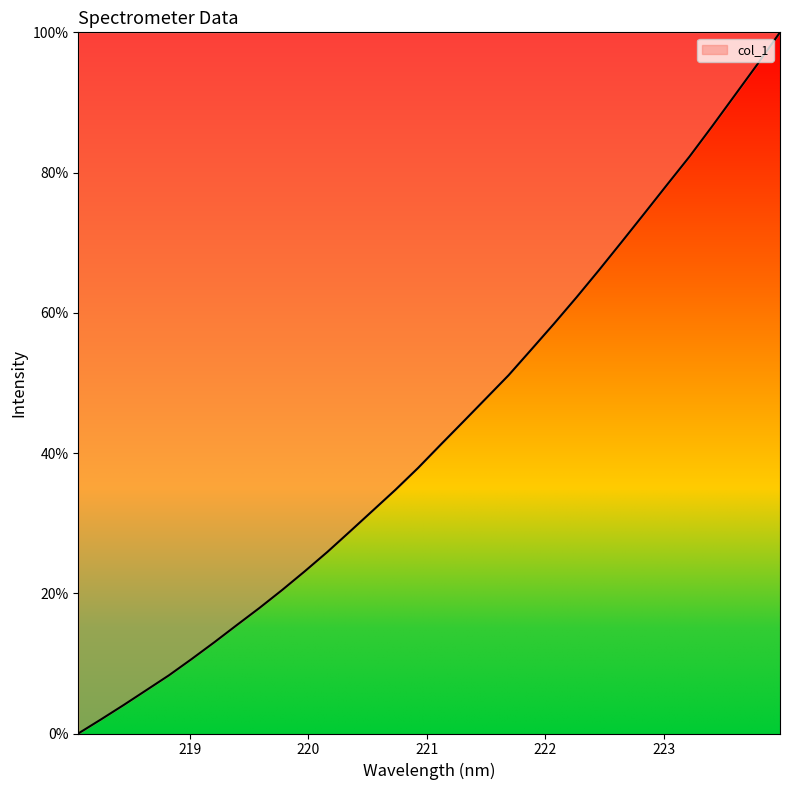

What is the greatest value displayed?

100.0